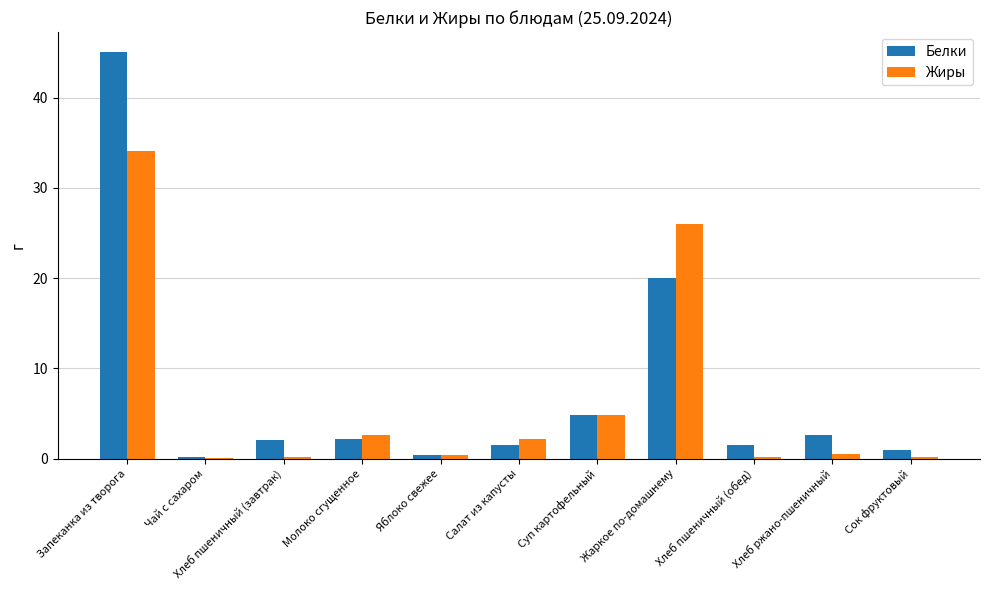

Where is Белки nearest to the value 22?

Жаркое по-домашнему